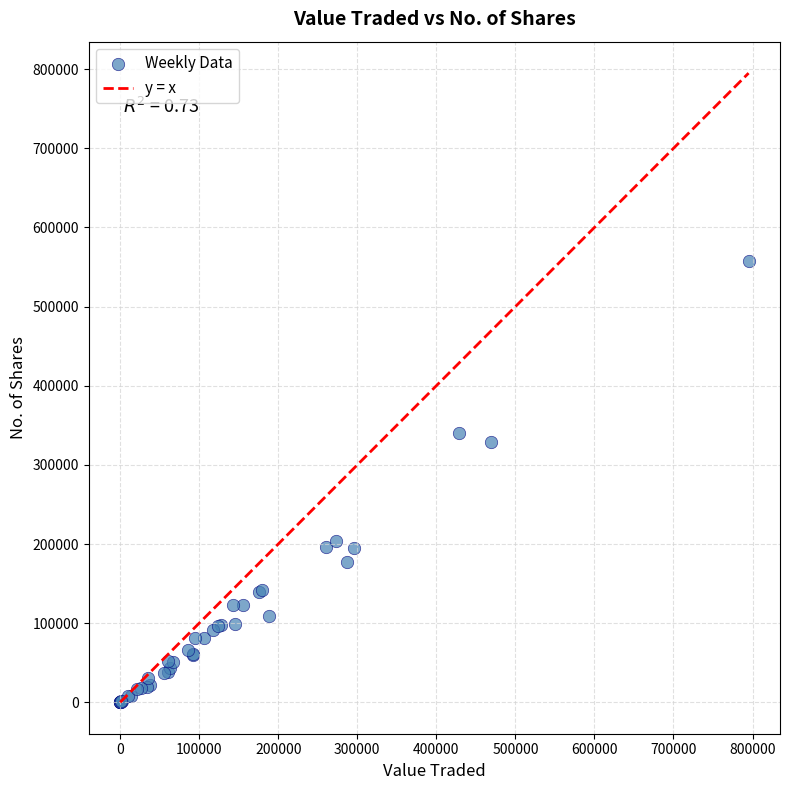

What Y value in the scatter plot is closest to 279018?

329061